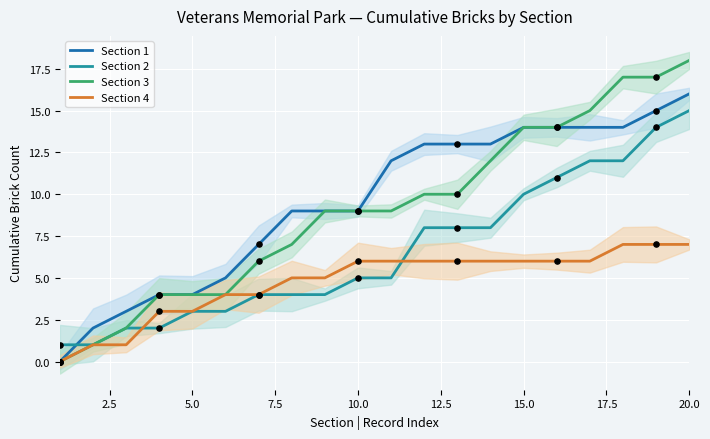

Which series has the largest Y range (max minus min)?

Section 3